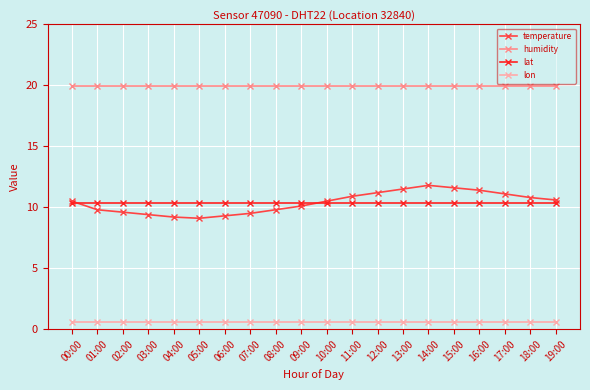

List the series in order of their peak value, highest first.

humidity, temperature, lat, lon